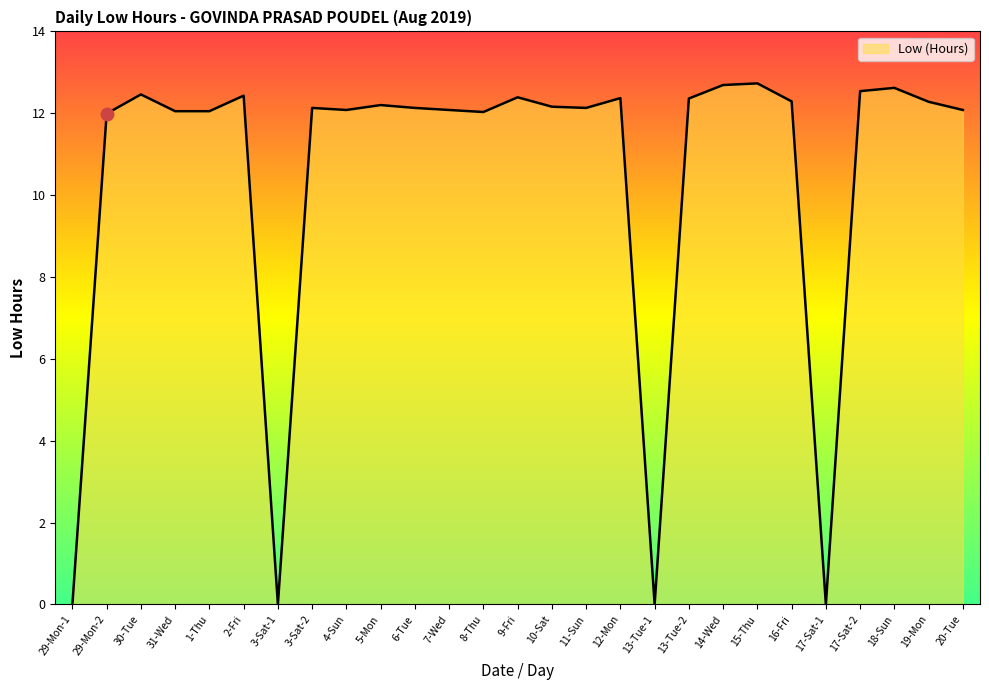

What is the difference between the maximum and minimum values?

12.7